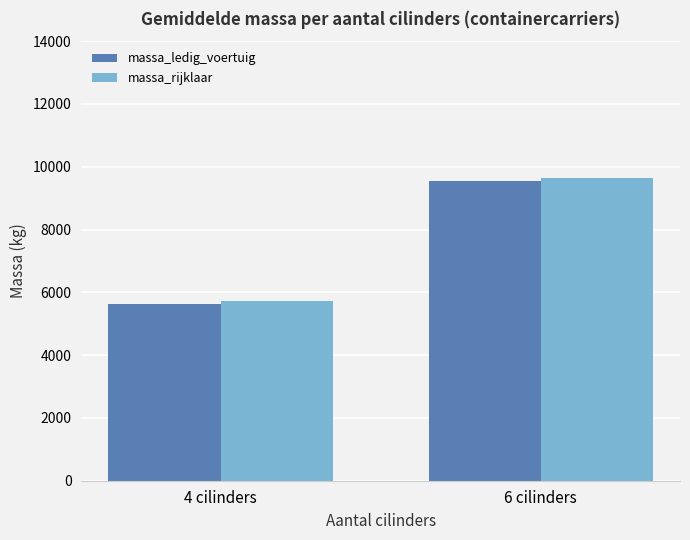

Rank the categories by massa_rijklaar value from lowest to highest.

4 cilinders, 6 cilinders